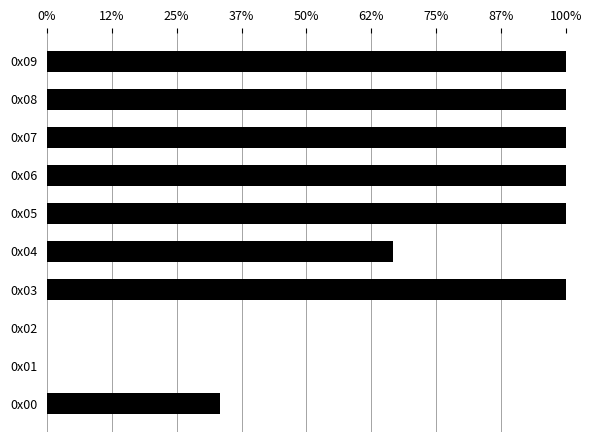

Count the values in the range 0 to 1.

10